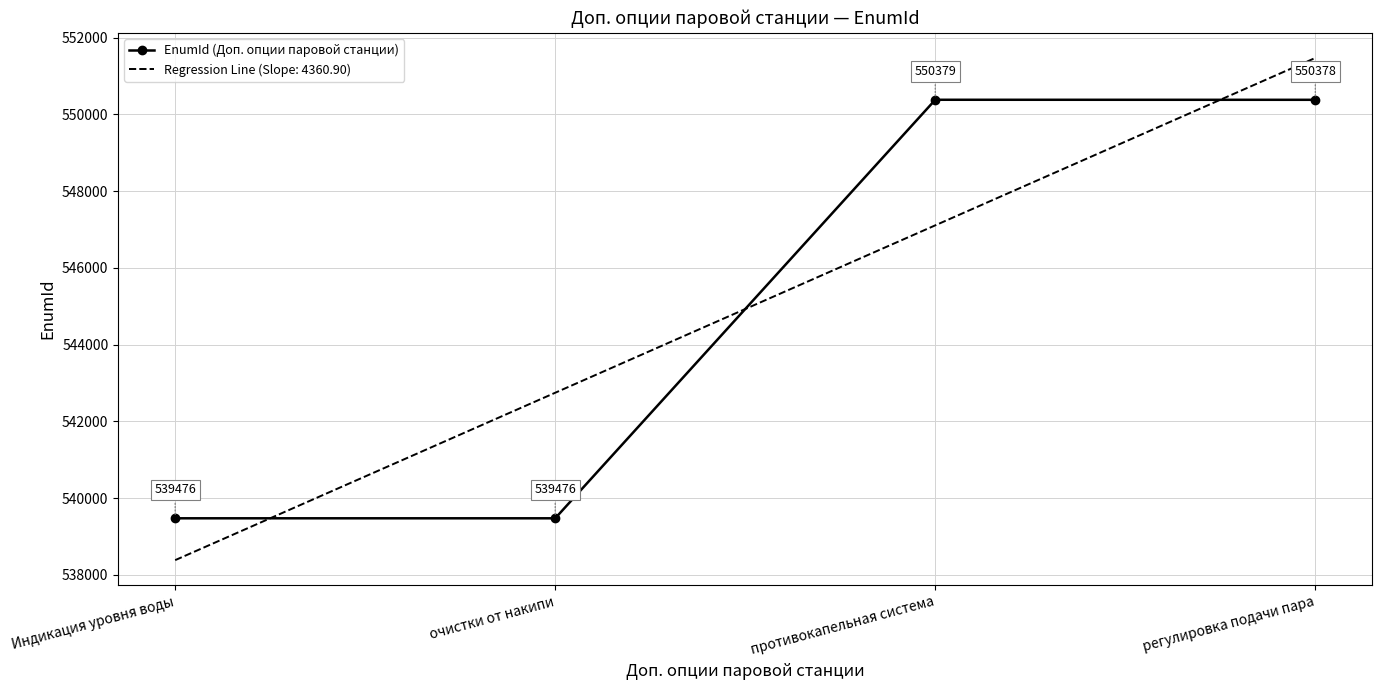

What is the greatest value displayed?

551468.6